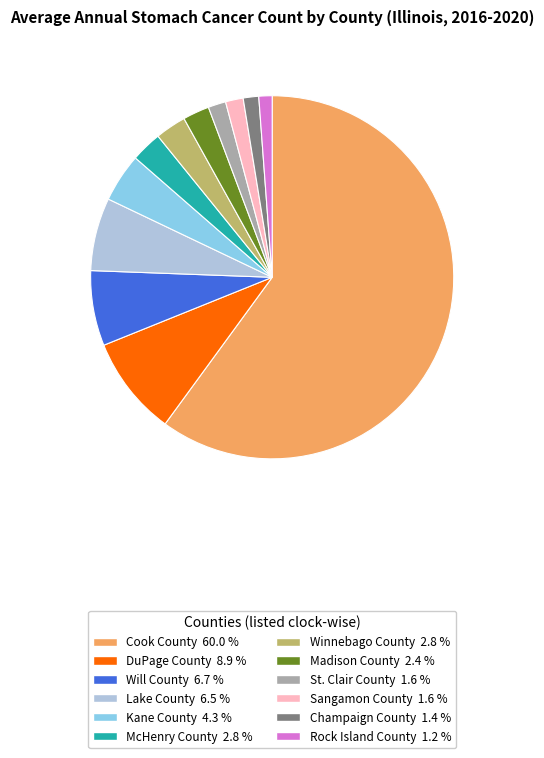

Is the sum of Rock Island County and Winnebago County greater than half?

No